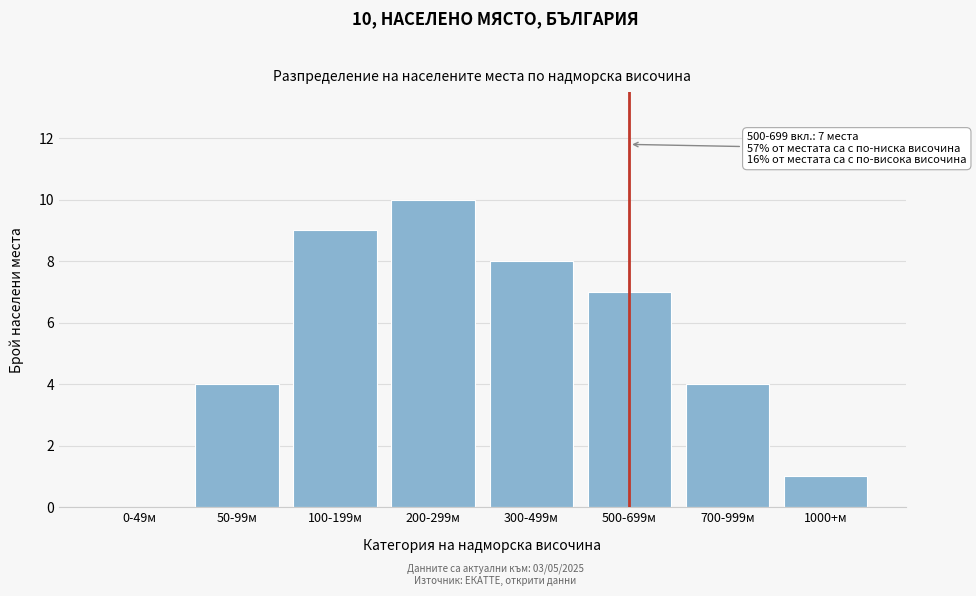

Reading left to right, extract all data points from this chart.

0-49м=0	50-99м=4	100-199м=9	200-299м=10	300-499м=8	500-699м=7	700-999м=4	1000+м=1